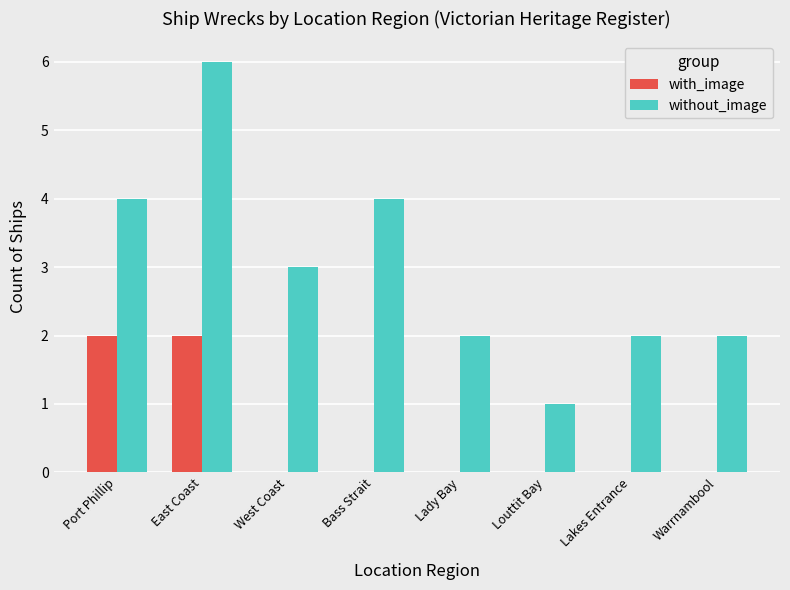

How many groups of bars are there?

8